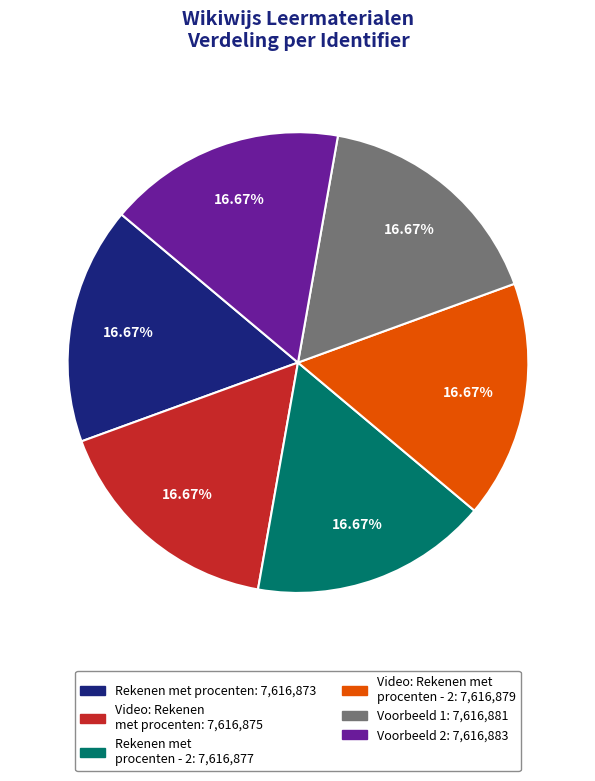

Does any single category account for the majority?

No